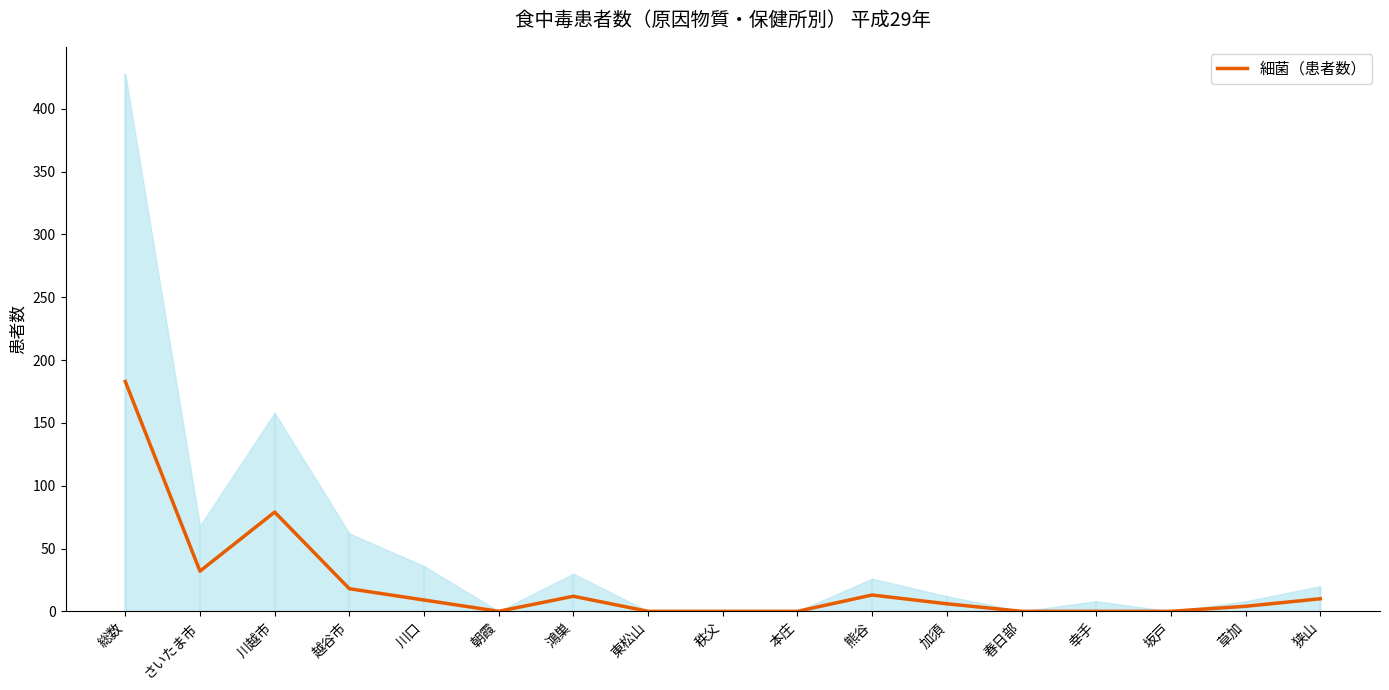

What is the greatest value displayed?

183